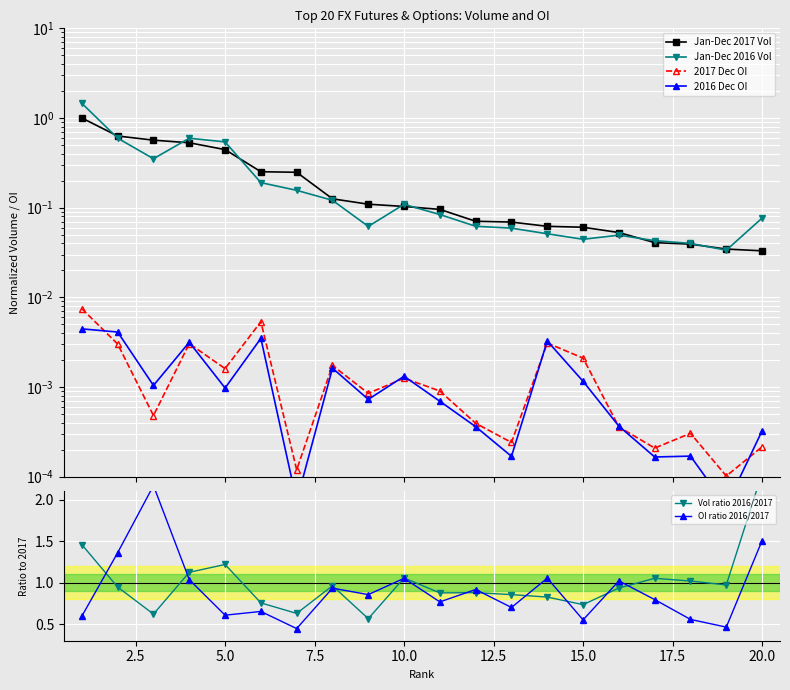

Reading left to right, transcribe all the data shown in this chart.

Jan-Dec 2017 Vol: 1.0	0.6	0.6	0.5	0.4	0.3	0.2	0.1	0.1	0.1	0.1	0.1	0.1	0.1	0.1	0.1	0.0	0.0	0.0	0.0
Jan-Dec 2016 Vol: 1.5	0.6	0.4	0.6	0.5	0.2	0.2	0.1	0.1	0.1	0.1	0.1	0.1	0.1	0.0	0.0	0.0	0.0	0.0	0.1
2017 Dec OI: 0.0	0.0	0.0	0.0	0.0	0.0	0.0	0.0	0.0	0.0	0.0	0.0	0.0	0.0	0.0	0.0	0.0	0.0	0.0	0.0
2016 Dec OI: 0.0	0.0	0.0	0.0	0.0	0.0	0.0	0.0	0.0	0.0	0.0	0.0	0.0	0.0	0.0	0.0	0.0	0.0	0.0	0.0
Vol ratio 2016/2017: 1.5	0.9	0.6	1.1	1.2	0.8	0.6	1.0	0.6	1.1	0.9	0.9	0.9	0.8	0.7	0.9	1.1	1.0	1.0	2.3
OI ratio 2016/2017: 0.6	1.4	2.2	1.0	0.6	0.7	0.4	0.9	0.9	1.1	0.8	0.9	0.7	1.1	0.6	1.0	0.8	0.6	0.5	1.5